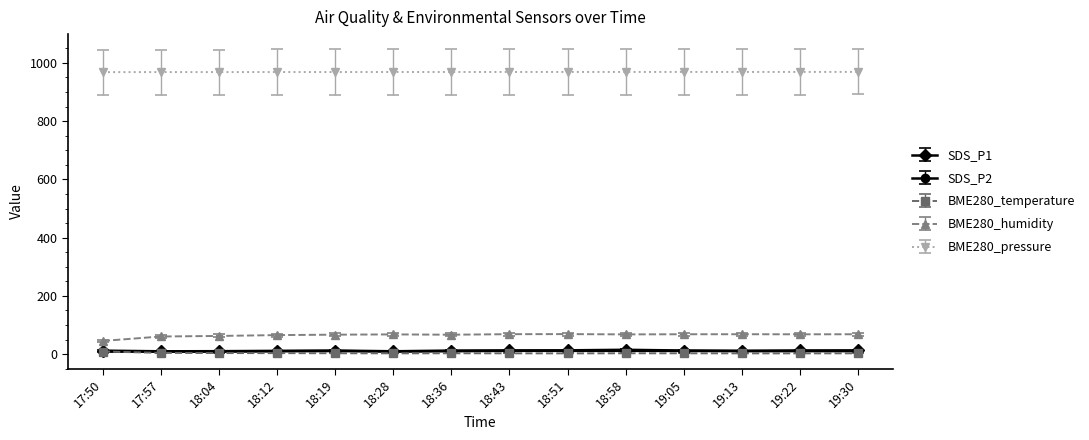

True or false: BME280_humidity has a value of 68.3 at 18:43.

True